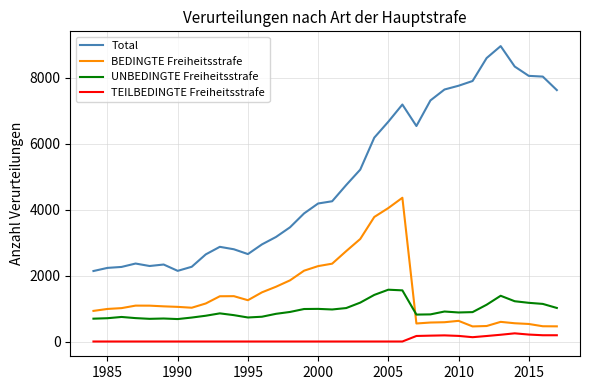

True or false: Total and UNBEDINGTE Freiheitsstrafe intersect in this chart.

False